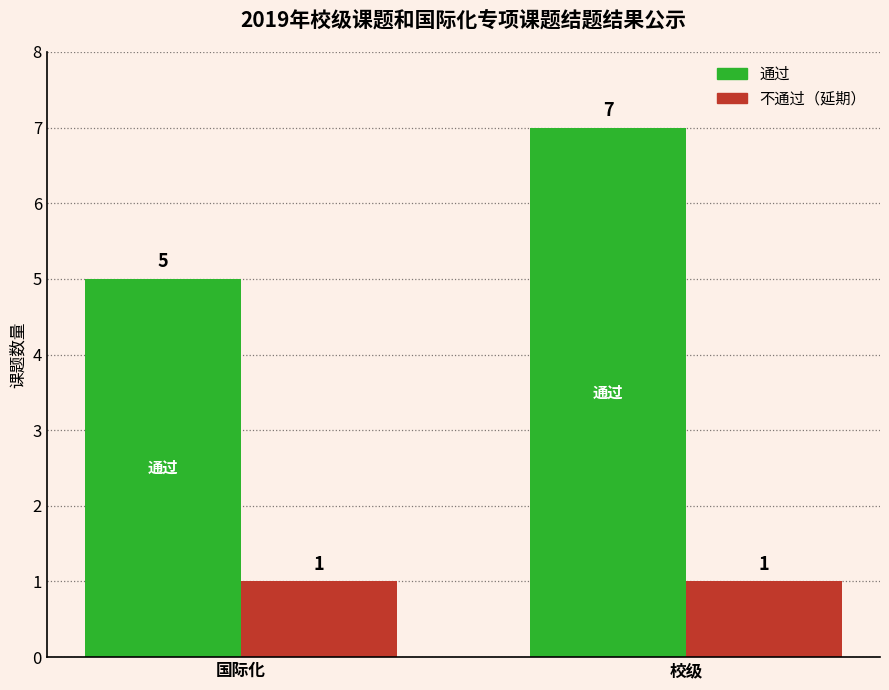

What is the maximum value shown in the chart?

7